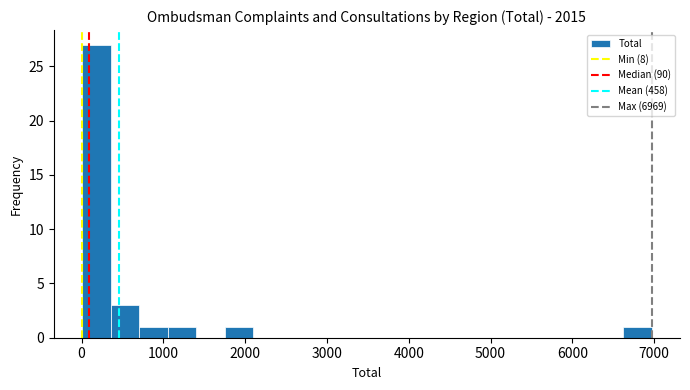

Read against the x-axis, roughly where is the centre of the tallest bar?

200